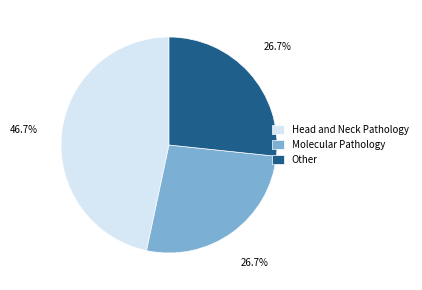

Does Molecular Pathology account for over 50% of the chart?

No